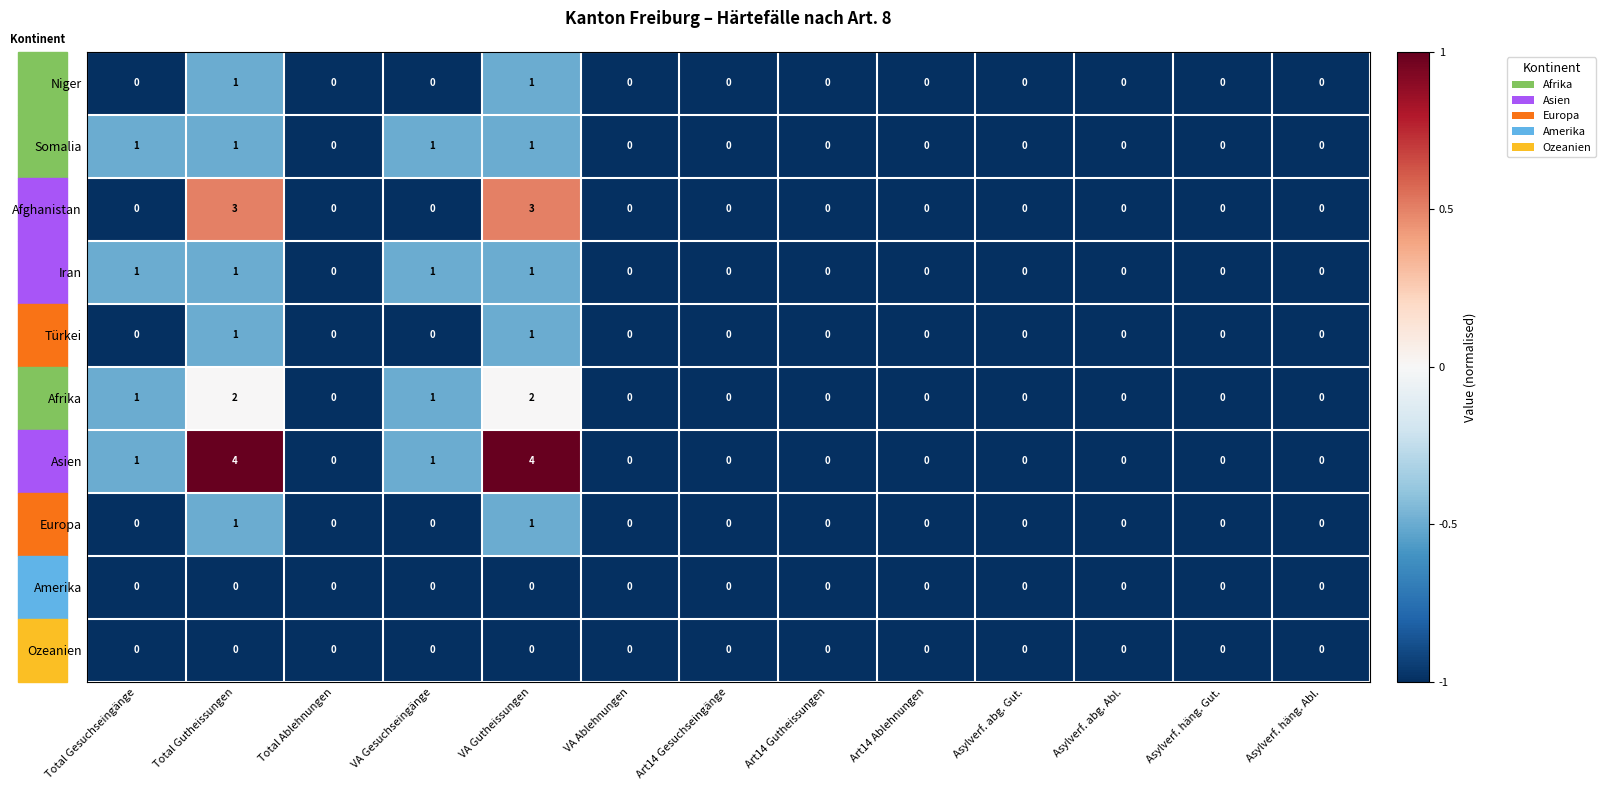

Which series has the largest total across all categories?

Asien